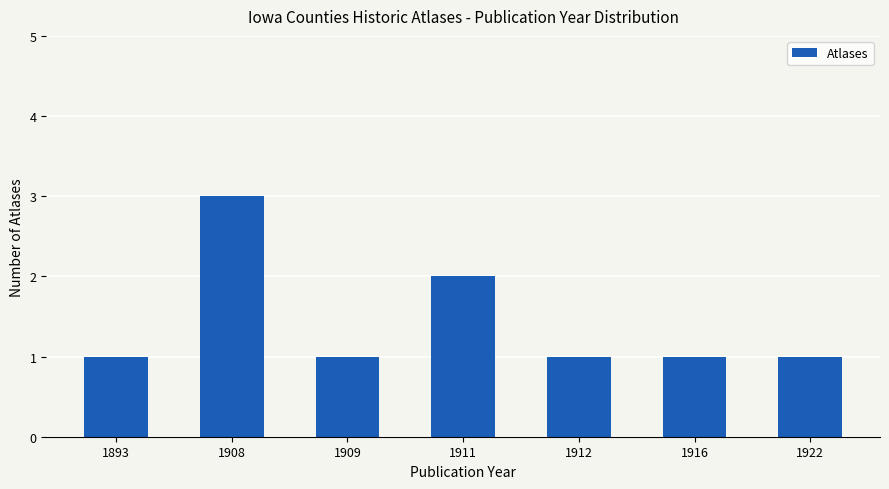

Are the bars grouped side by side (vs. stacked)?

No